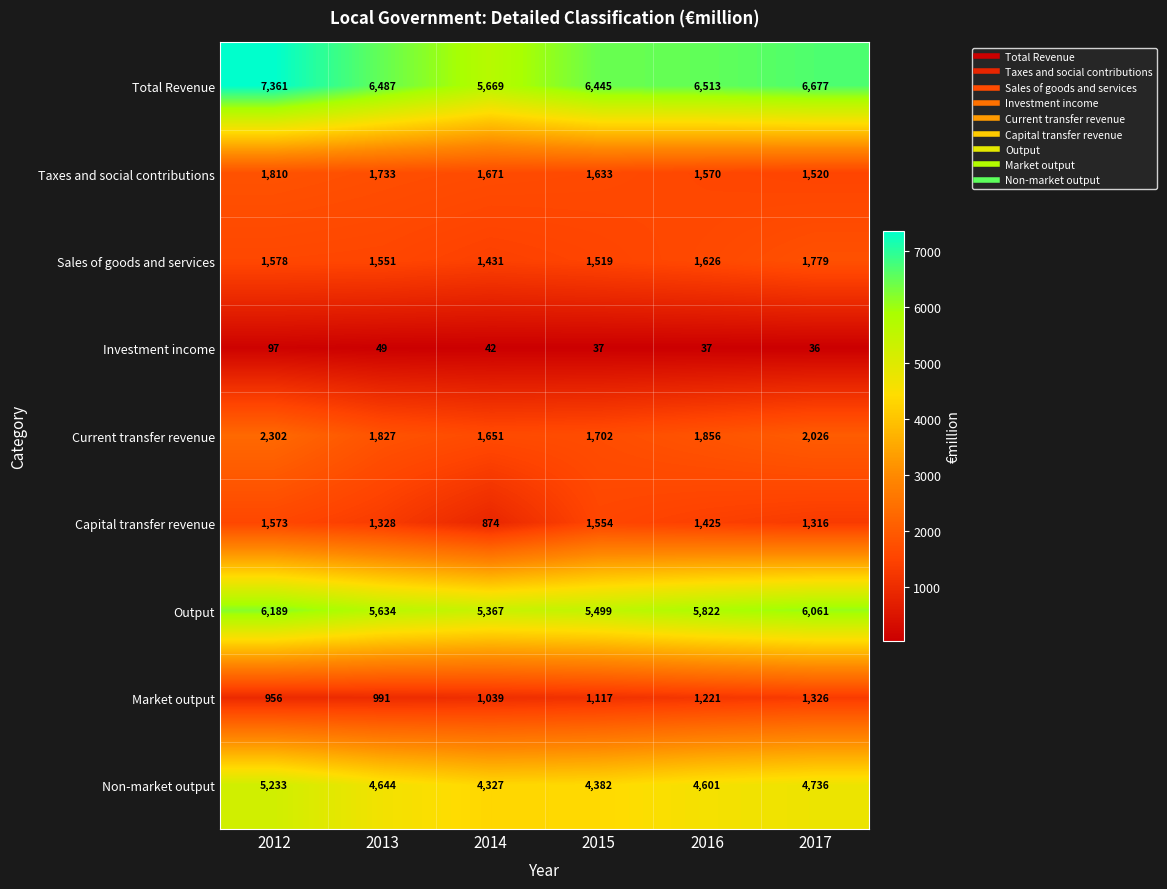

Which series has the largest total across all categories?

Total Revenue